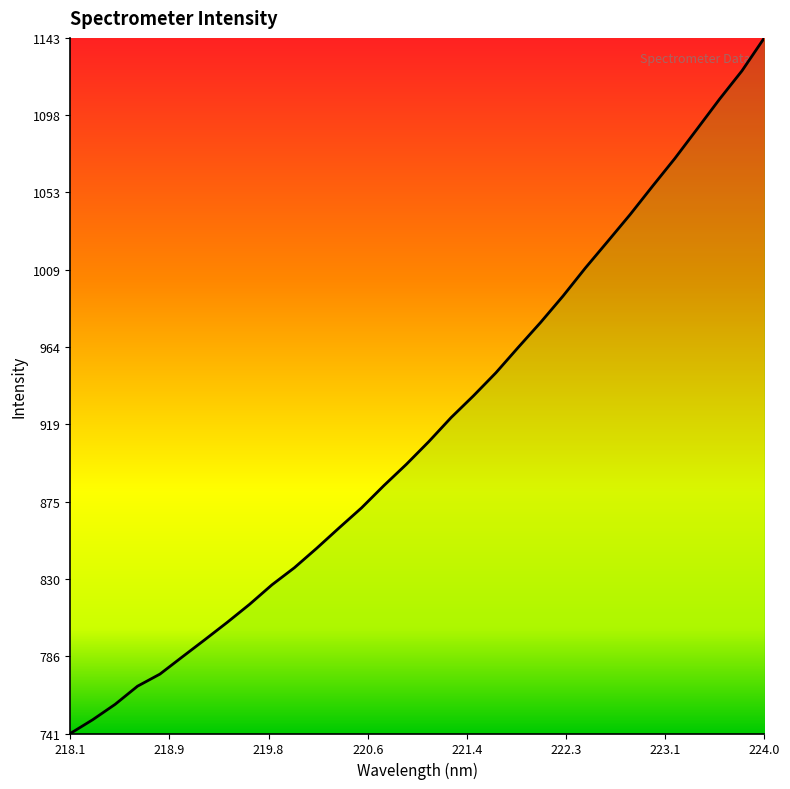

What is the maximum value shown in the chart?

1142.6